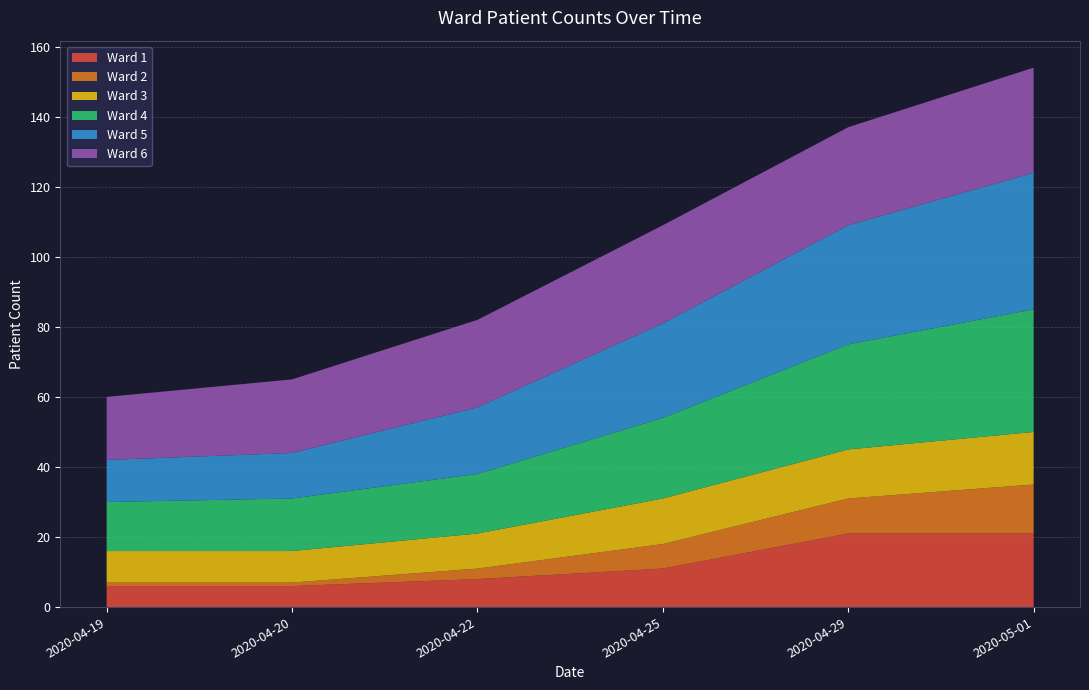

Reading left to right, what are all the values shown in this chart?

Ward 1: 2020-04-19=6	2020-04-20=6	2020-04-22=8	2020-04-25=11	2020-04-29=21	2020-05-01=21
Ward 2: 2020-04-19=1	2020-04-20=1	2020-04-22=3	2020-04-25=7	2020-04-29=10	2020-05-01=14
Ward 3: 2020-04-19=9	2020-04-20=9	2020-04-22=10	2020-04-25=13	2020-04-29=14	2020-05-01=15
Ward 4: 2020-04-19=14	2020-04-20=15	2020-04-22=17	2020-04-25=23	2020-04-29=30	2020-05-01=35
Ward 5: 2020-04-19=12	2020-04-20=13	2020-04-22=19	2020-04-25=27	2020-04-29=34	2020-05-01=39
Ward 6: 2020-04-19=18	2020-04-20=21	2020-04-22=25	2020-04-25=28	2020-04-29=28	2020-05-01=30